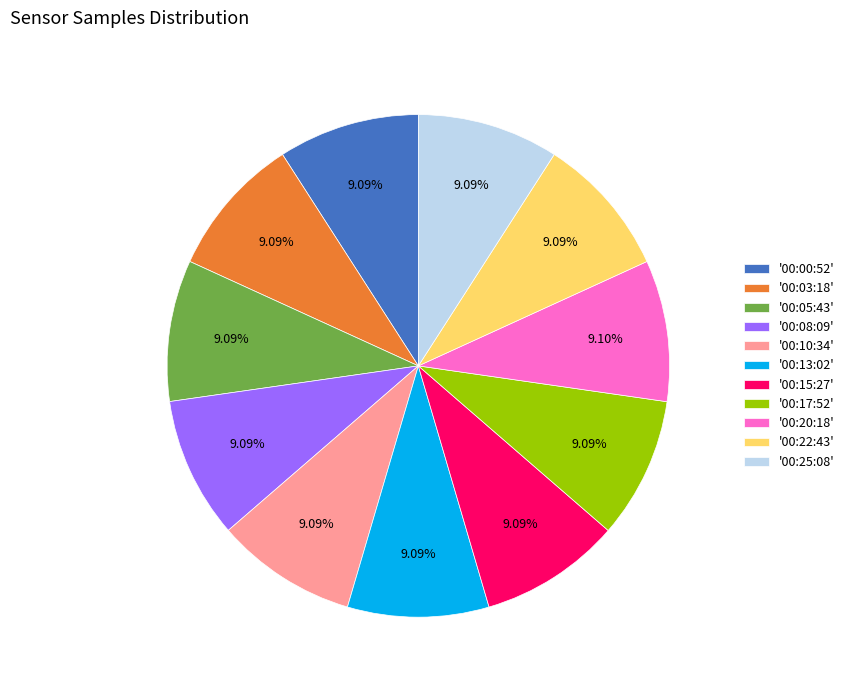

Count the number of slices in the pie.

11